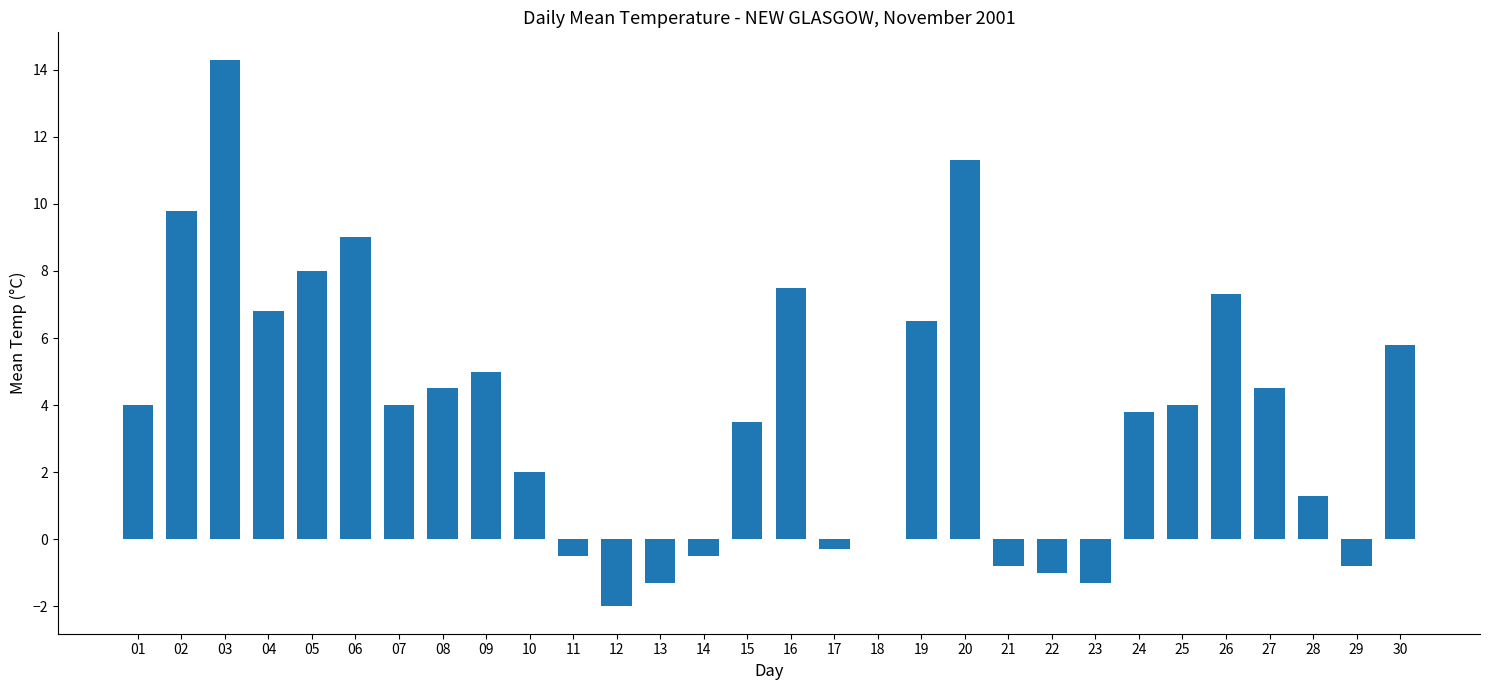

Is it true that the value at 07 is 6.8?

False